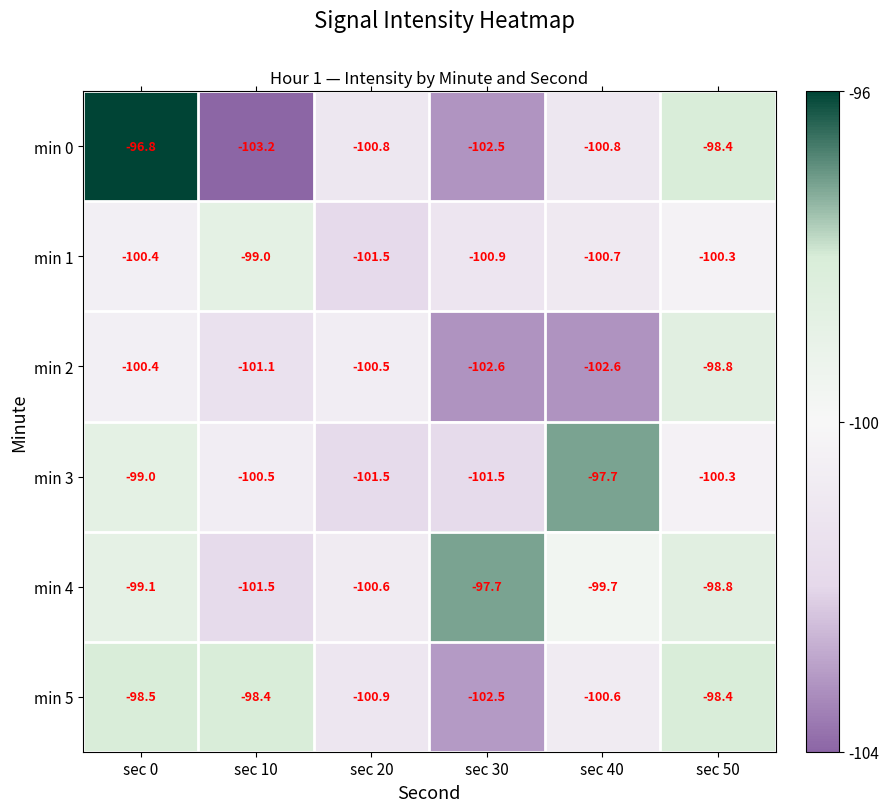

What value does the min 3 series have at sec 50?

-100.3